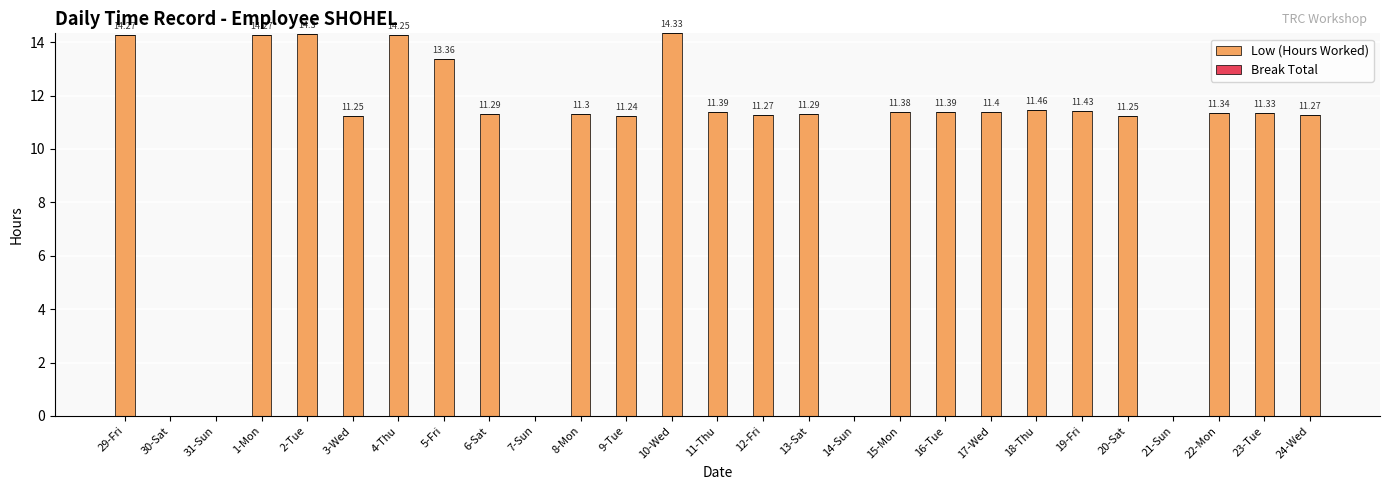

What is the sum of all values?

266.1